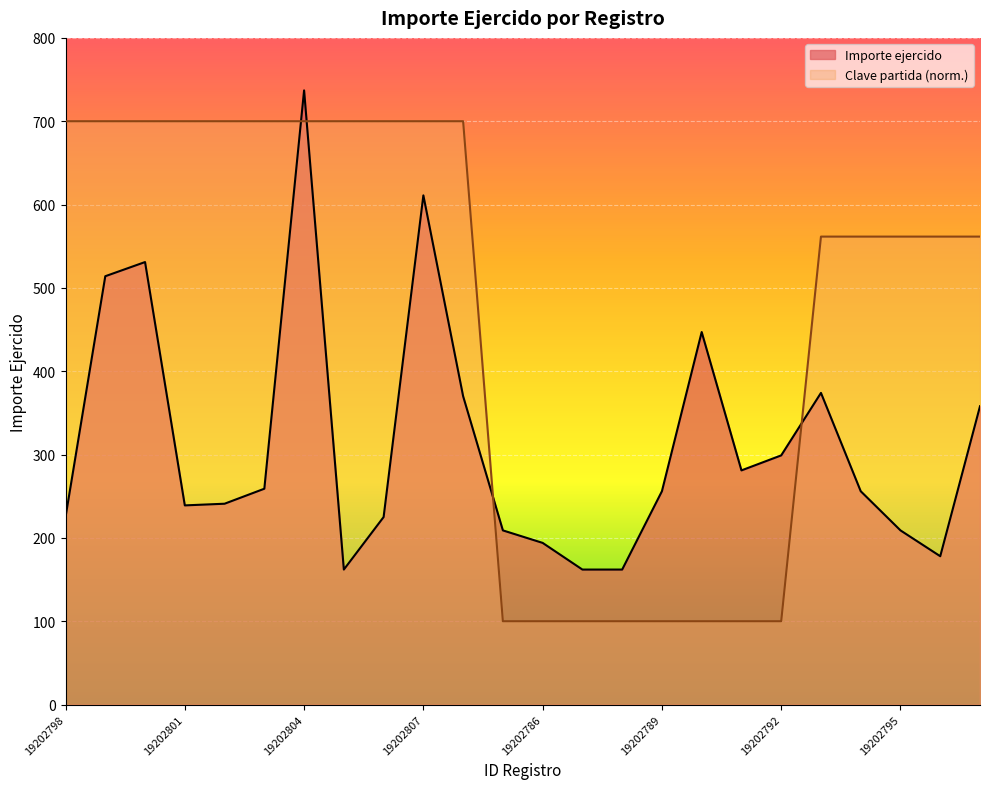

Reading right to left, what are all the values shown in this chart?

Importe ejercido: 19202797=358.0	19202796=178.0	19202795=209.0	19202794=256.0	19202793=374.0	19202792=299.0	19202791=281.0	19202790=447.0	19202789=256.0	19202788=162.0	19202787=162.0	19202786=194.0	19202785=209.0	19202808=370.0	19202807=611.0	19202806=225.0	19202805=162.0	19202804=737.0	19202803=259.0	19202802=241.0	19202801=239.0	19202800=531.0	19202799=514.0	19202798=225.0
Clave partida: 19202797=561.5	19202796=561.5	19202795=561.5	19202794=561.5	19202793=561.5	19202792=100.0	19202791=100.0	19202790=100.0	19202789=100.0	19202788=100.0	19202787=100.0	19202786=100.0	19202785=100.0	19202808=700.0	19202807=700.0	19202806=700.0	19202805=700.0	19202804=700.0	19202803=700.0	19202802=700.0	19202801=700.0	19202800=700.0	19202799=700.0	19202798=700.0